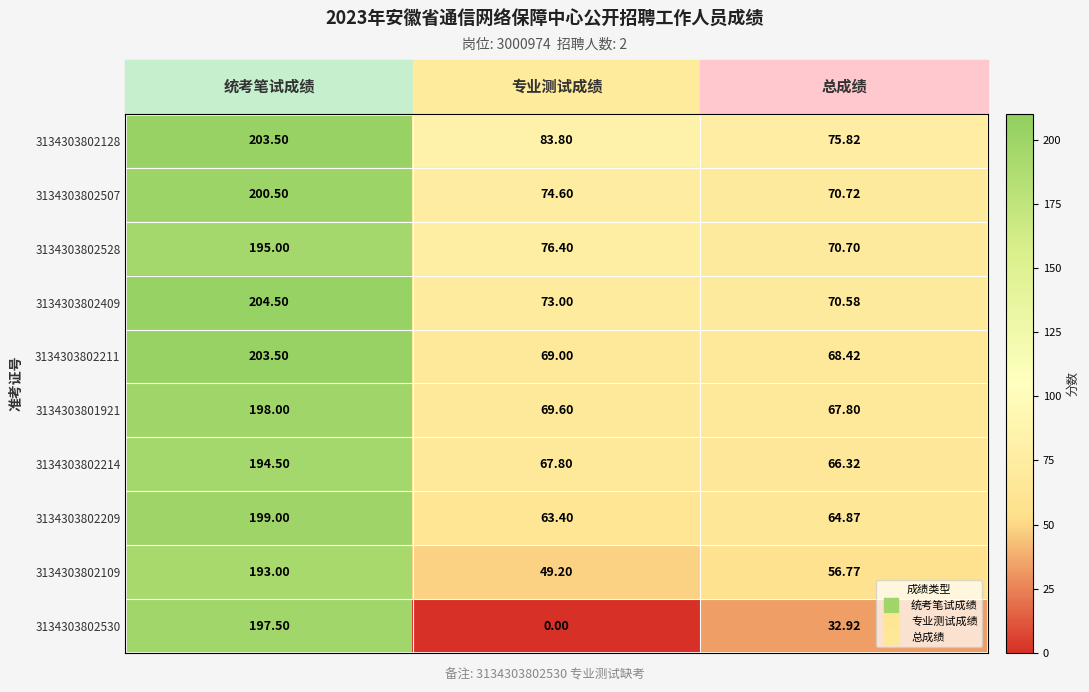

At which label is 3134303802530 closest to 98?

总成绩